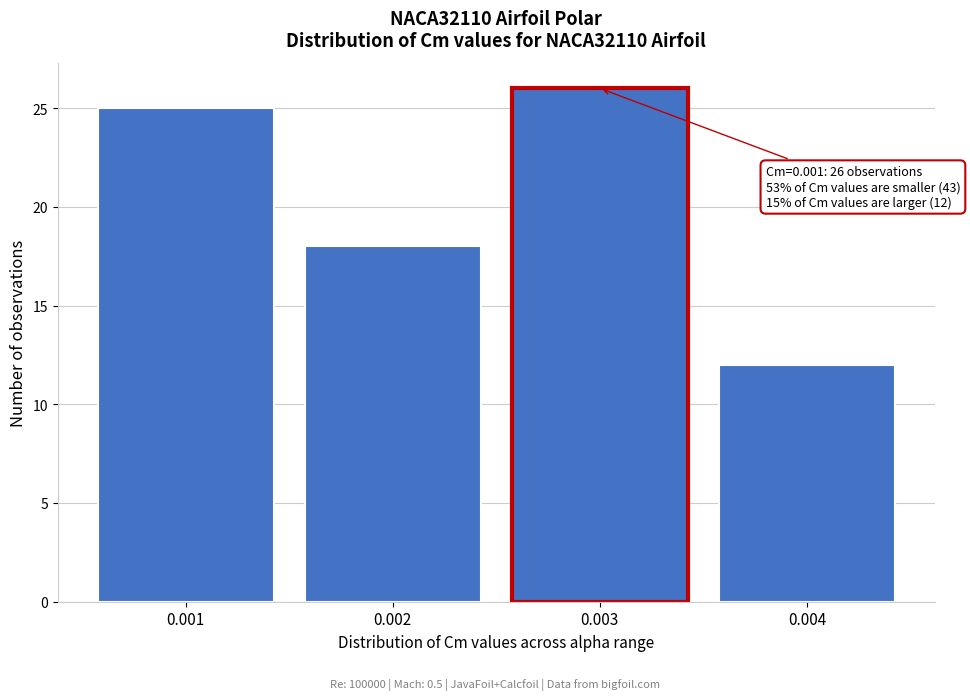

Reading left to right, what are all the values shown in this chart?

25	18	26	12